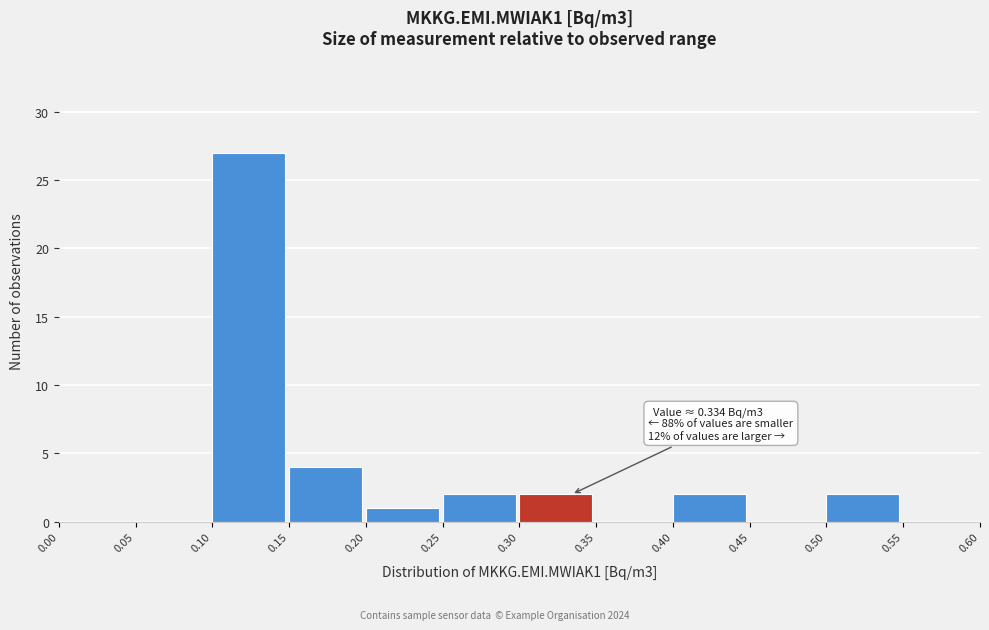

Which range on the x-axis has the tallest bar?

0.10 to 0.15